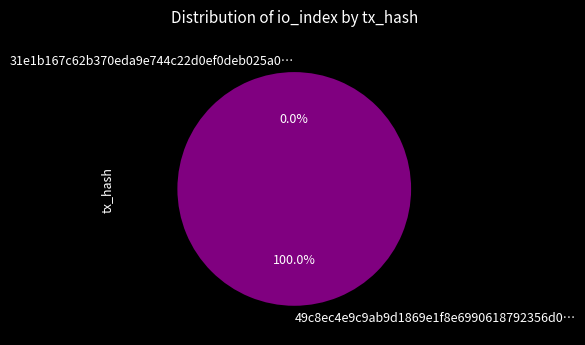

Which category has the smallest portion of the pie?

tx_hash_0